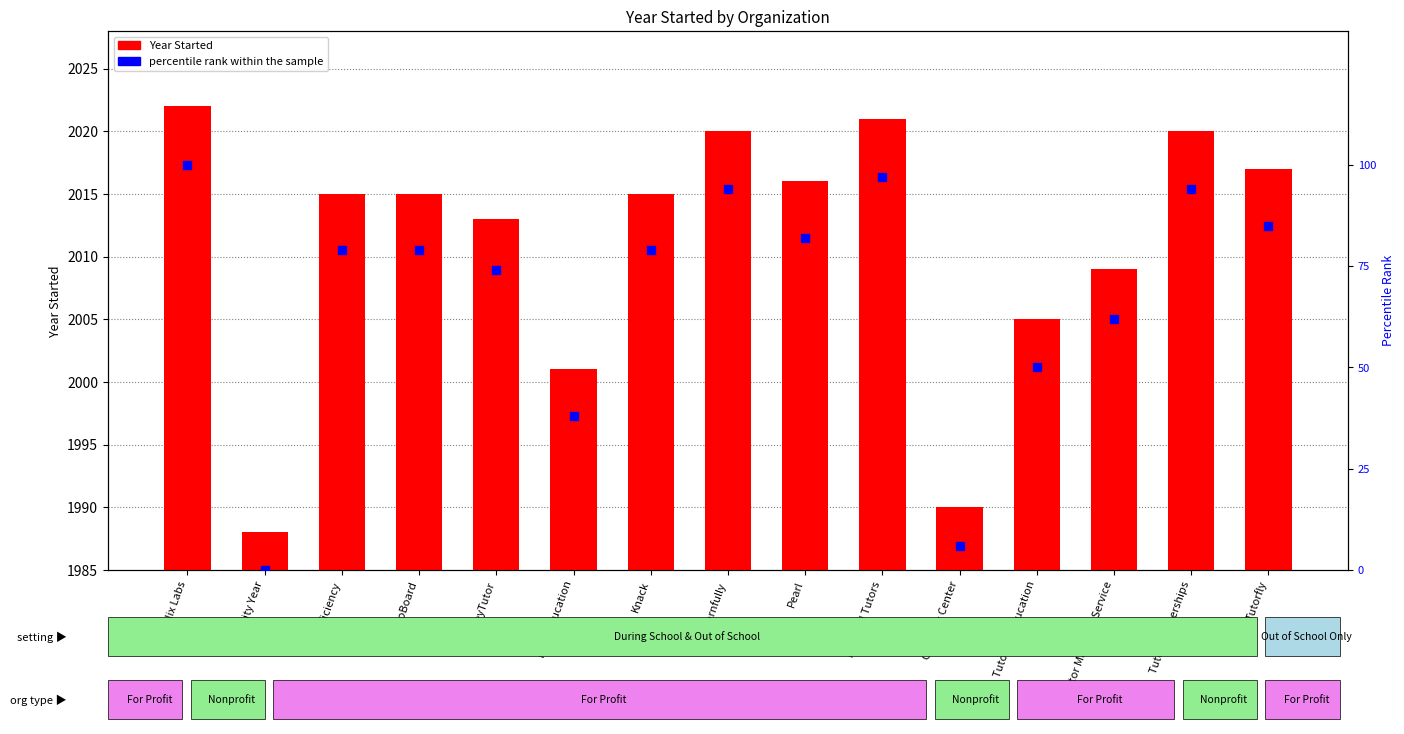

Which series reaches the minimum Y coordinate?

percentile rank within the sample